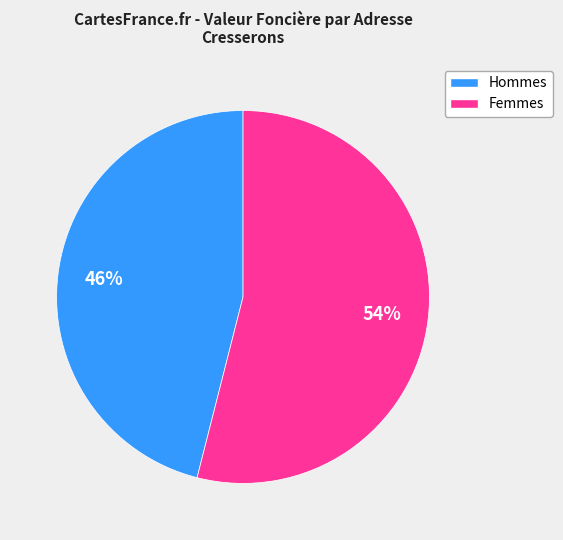

True or false: Femmes accounts for 46% of the total.

False